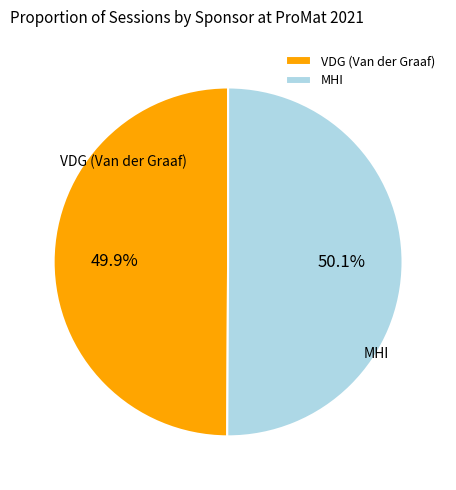

Is there a majority slice in this chart?

Yes